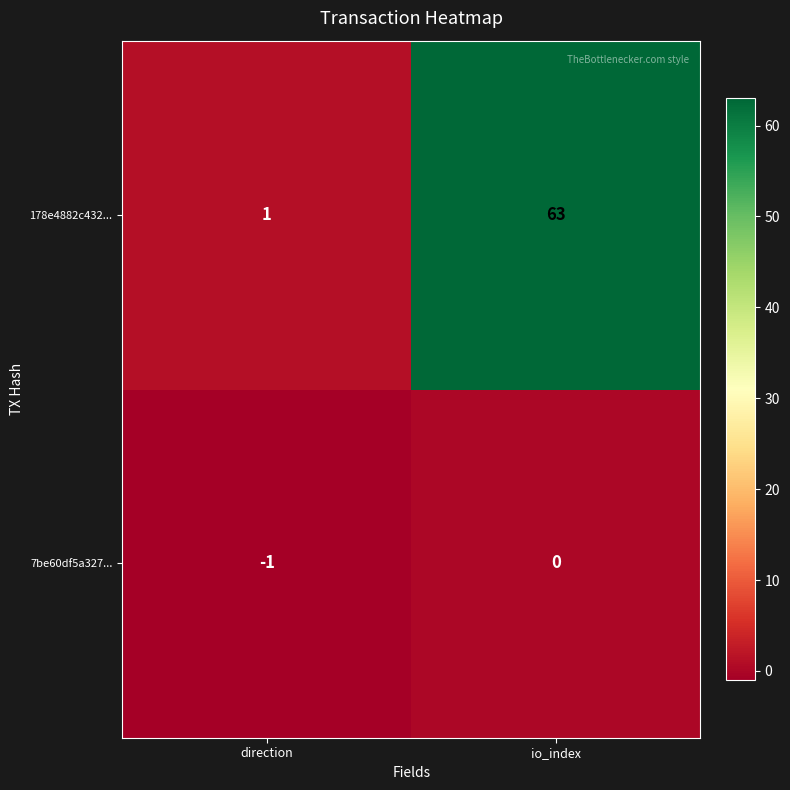

Which series has the largest total across all categories?

178e4882c432...